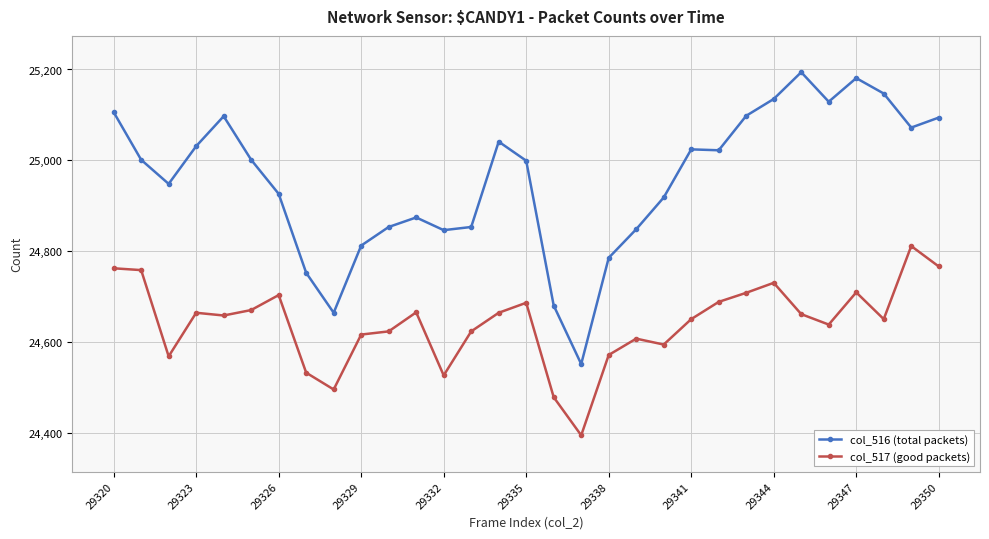

List the series in order of their overall mean, lowest first.

col_517 (good packets), col_516 (total packets)